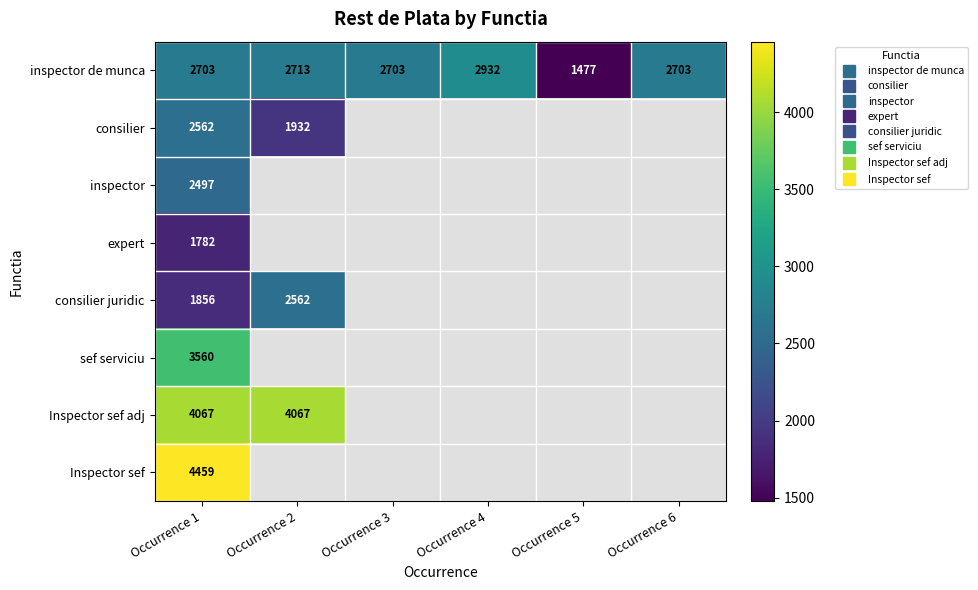

At which category is the sum across all series the highest?

Occurrence 1